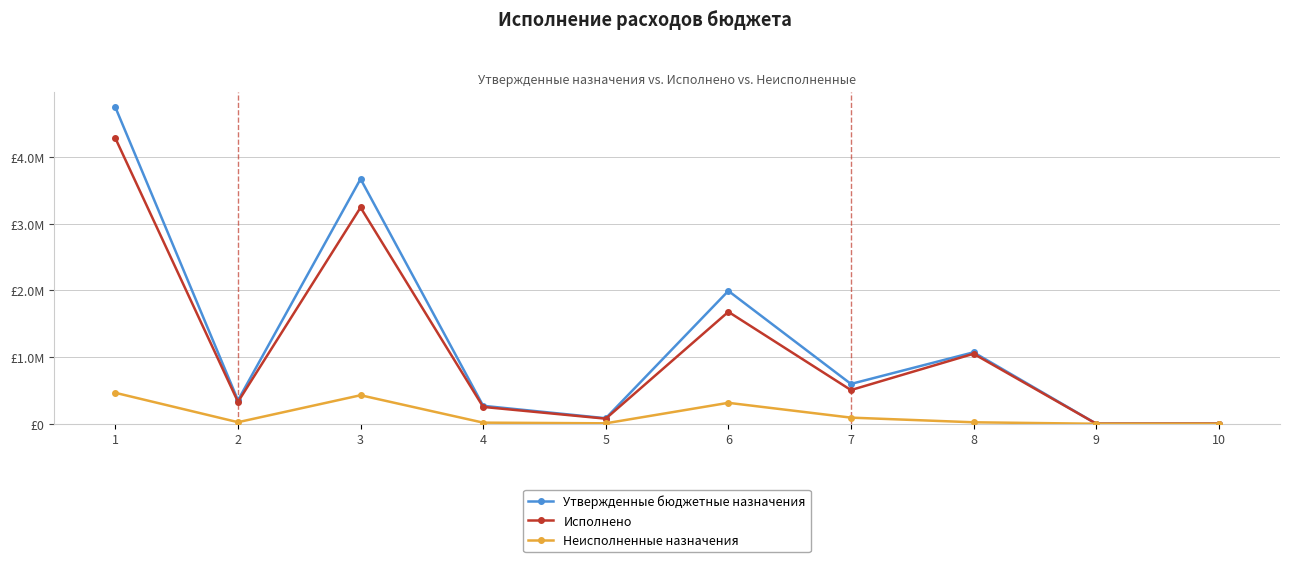

Does the chart have visible grid lines?

Yes